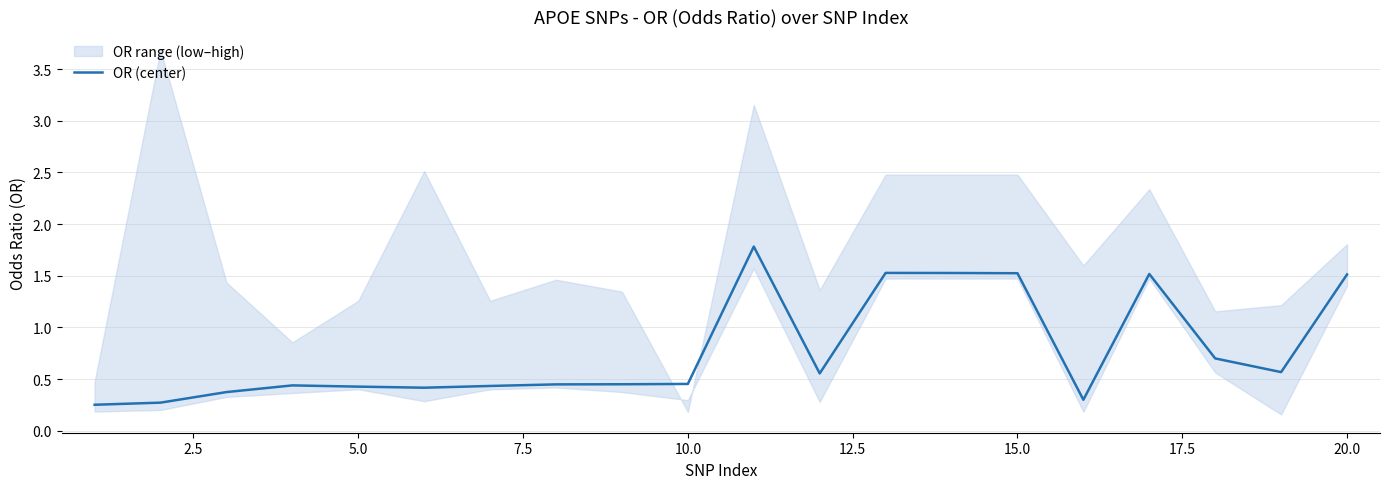

What is the minimum value shown in the chart?

0.3